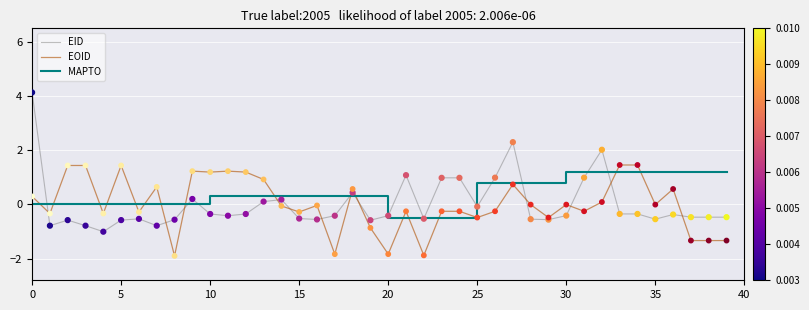

Which series has the widest spread of values?

EID